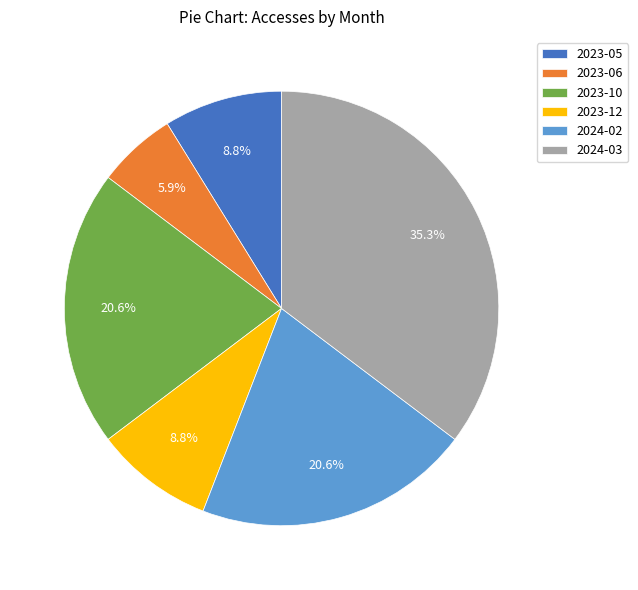

What portion of the pie excludes 2023-06?

94.1%